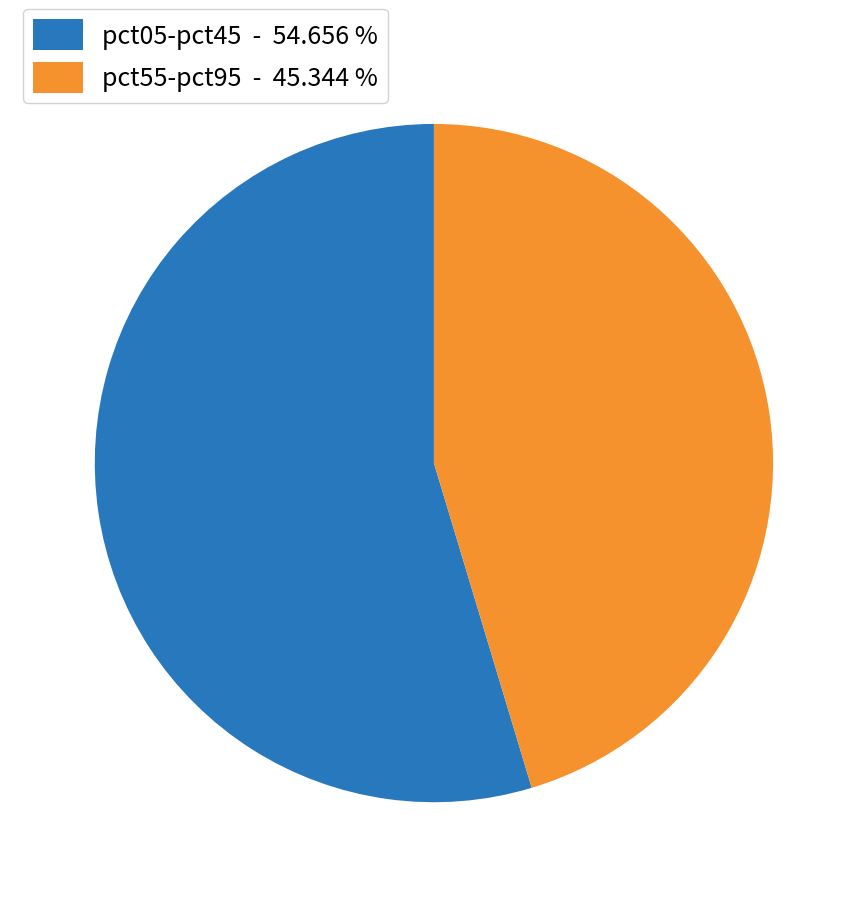

Is the sum of pct55-pct95 - 45.344 % and pct05-pct45 - 54.656 % greater than half?

Yes